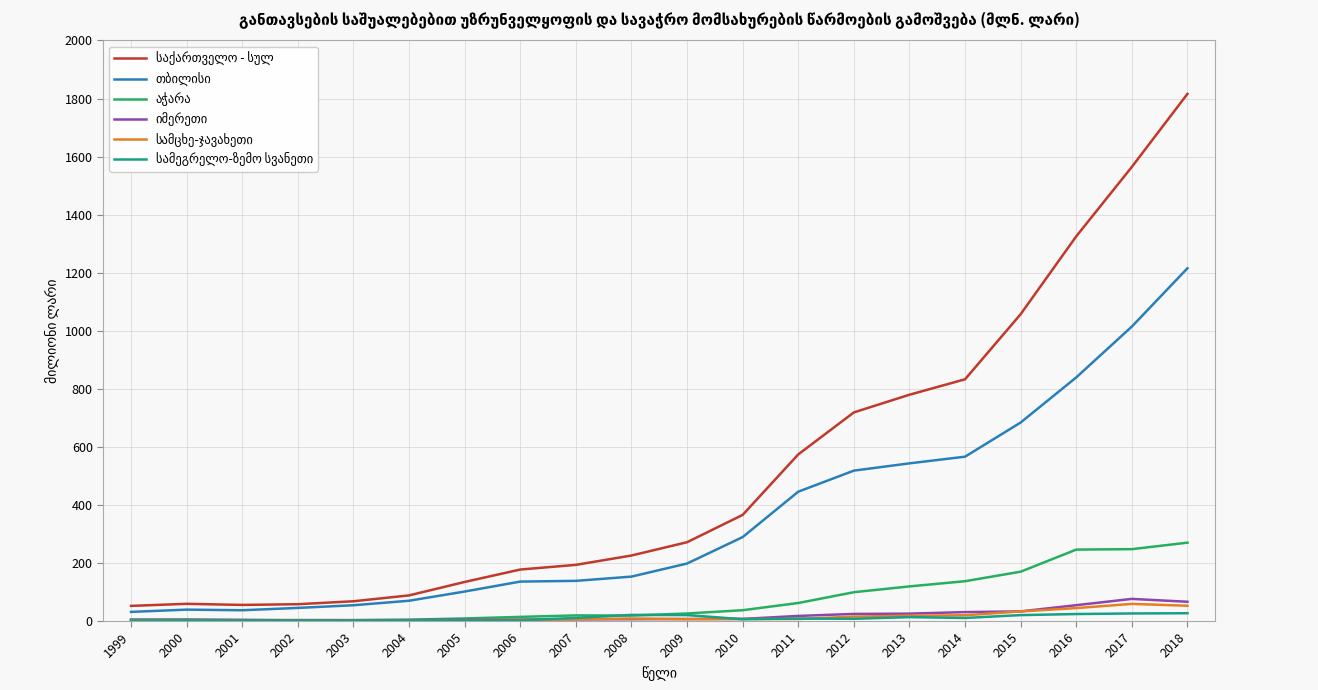

How many lines are shown in the chart?

6